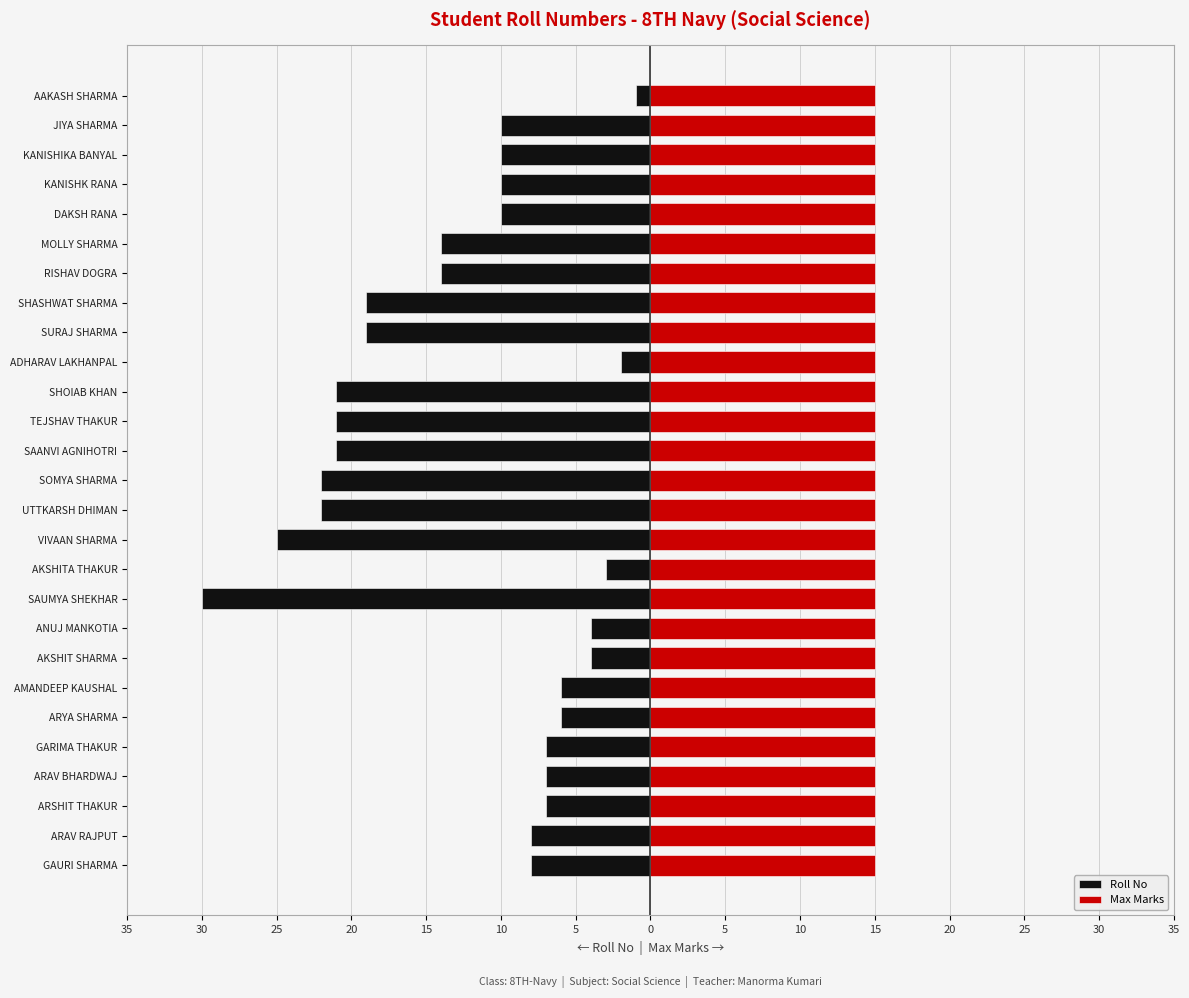

Does the chart contain stacked bars?

No